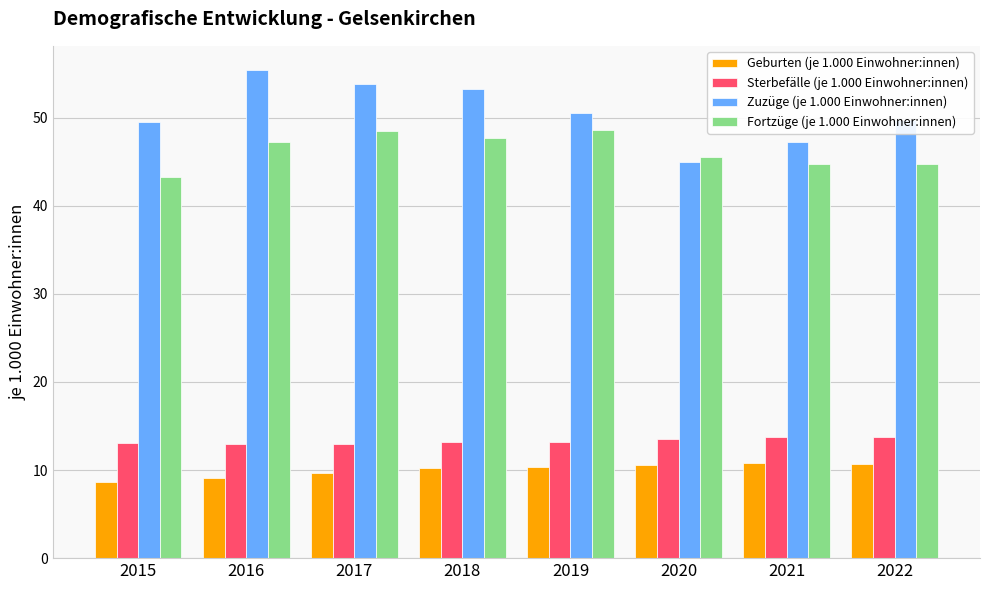

How many values in the Zuzüge (je 1.000 Einwohner:innen) series exceed 50?

4